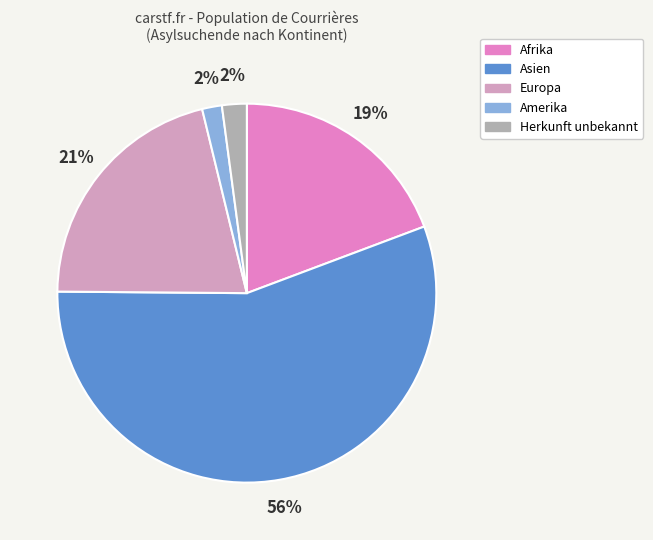

True or false: Herkunft unbekannt accounts for 16% of the total.

False